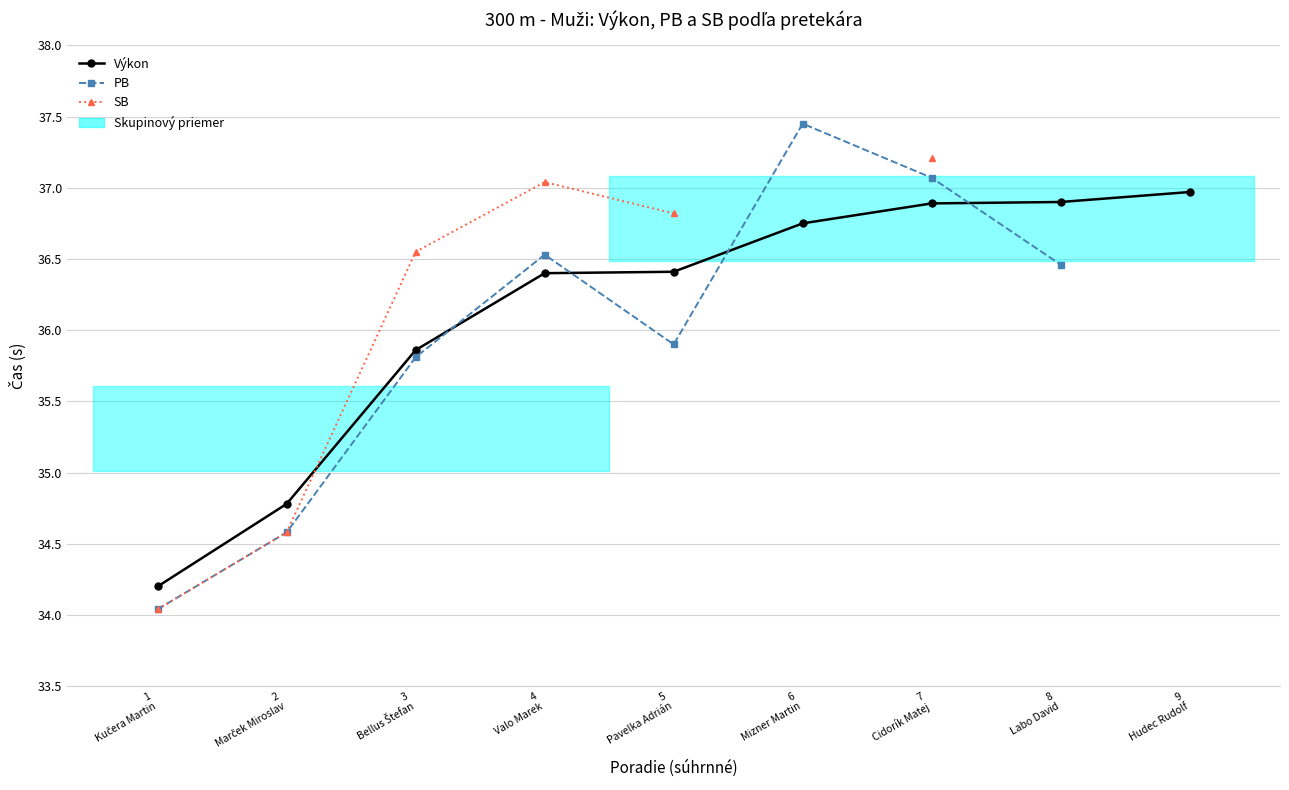

What is the maximum value for Výkon?

37.0